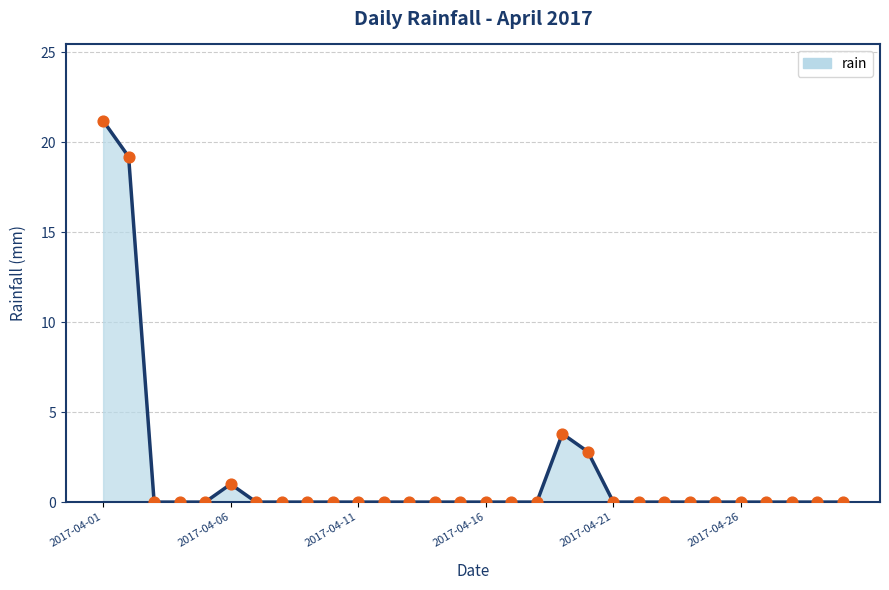

What is the maximum value shown in the chart?

21.2